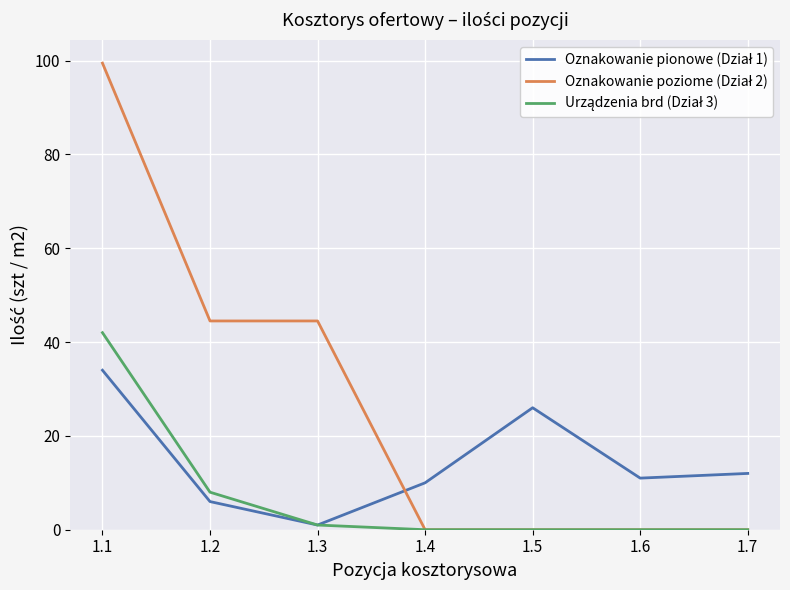

What is the total value across all series at 1.1?

175.5